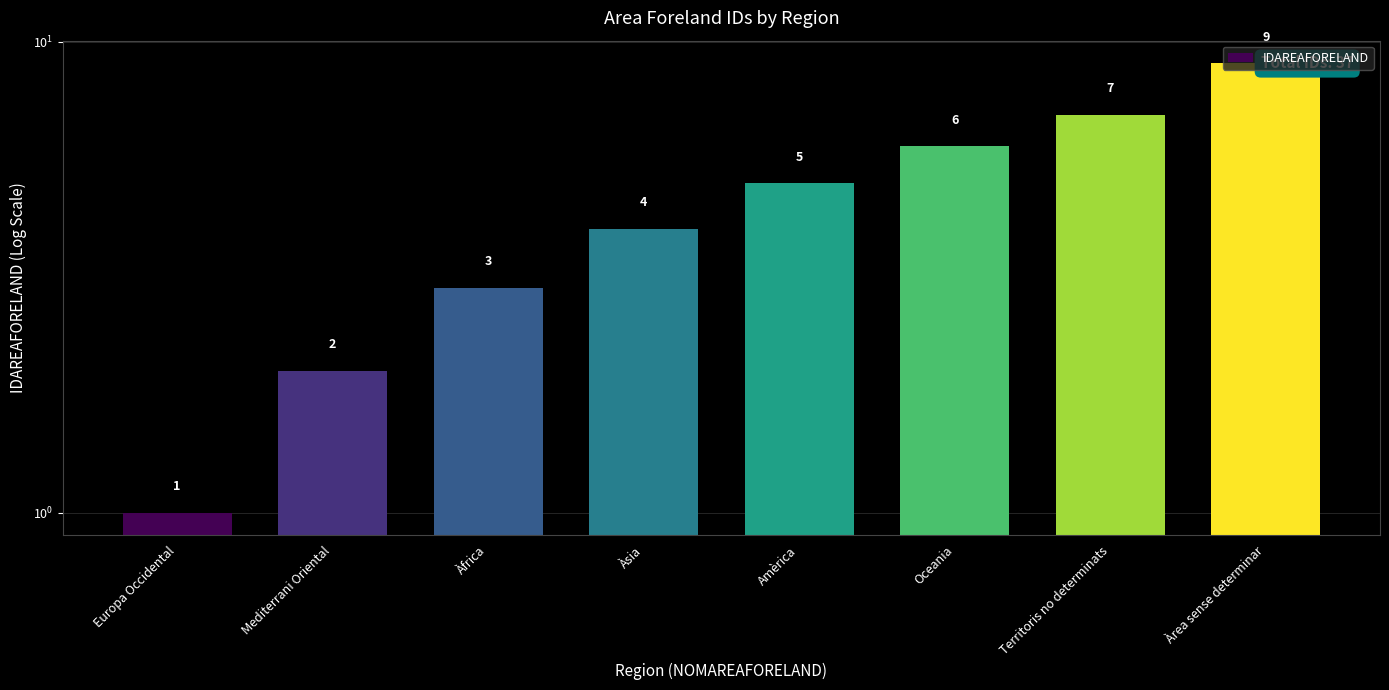

What is the ratio of the value at Europa Occidental to the value at Àsia?

0.2